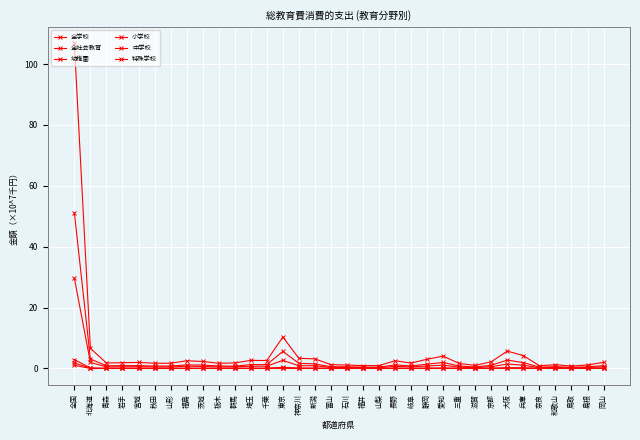

True or false: 全学校 and 全社会教育 cross at least once.

False